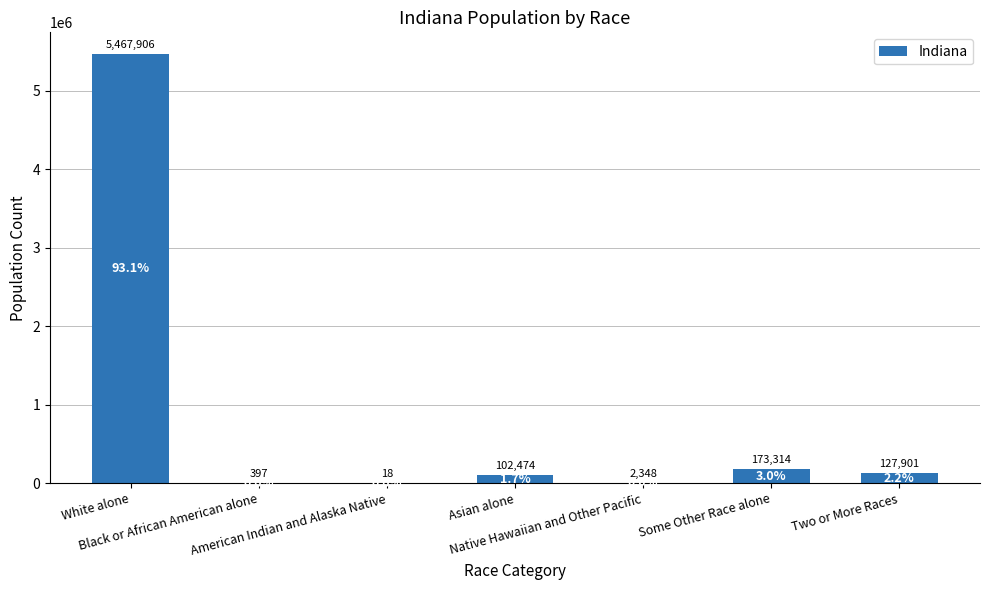

How many distinct data groups are displayed?

1